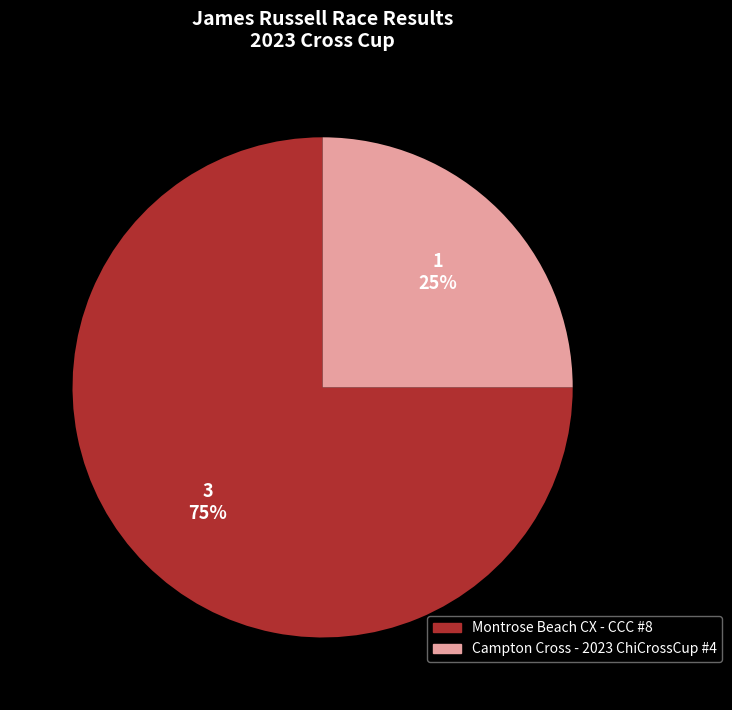

Count the number of slices in the pie.

2